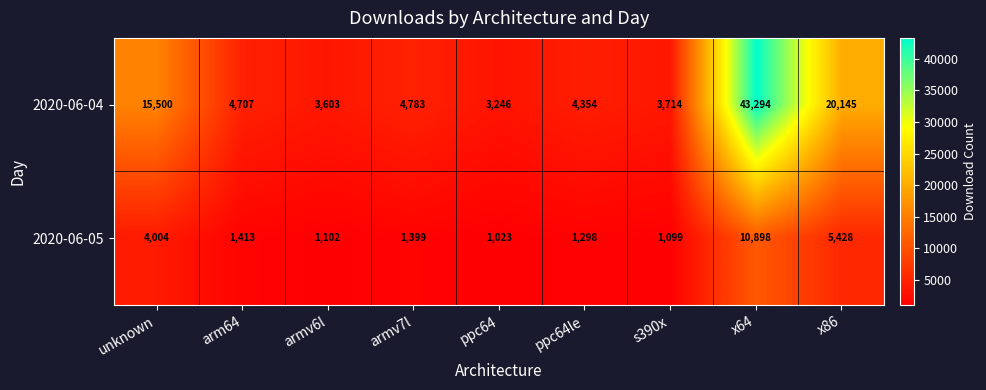

At which category is the sum across all series the highest?

x64